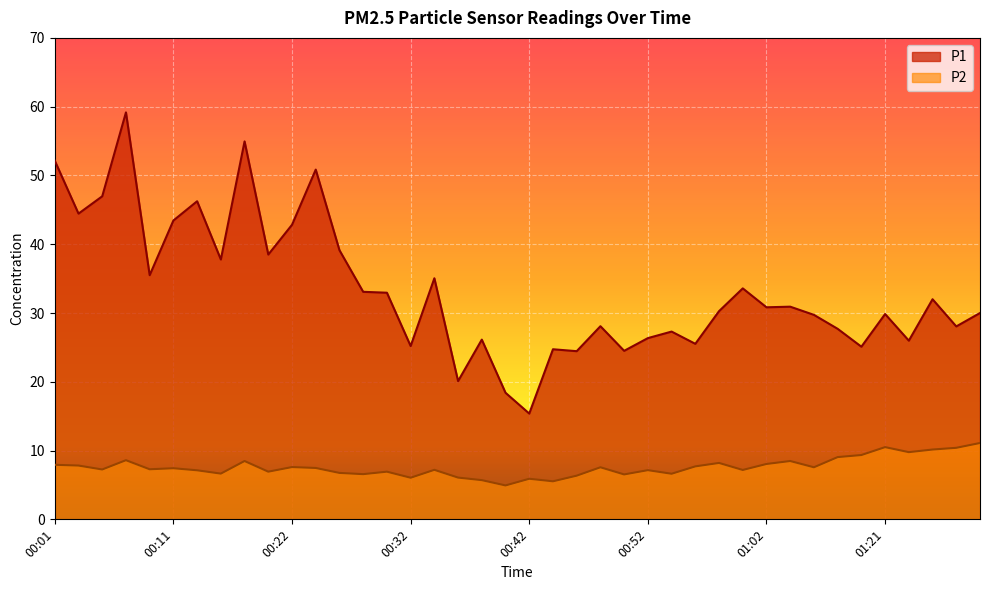

Rank the series at 01:32 from lowest to highest value.

P2, P1